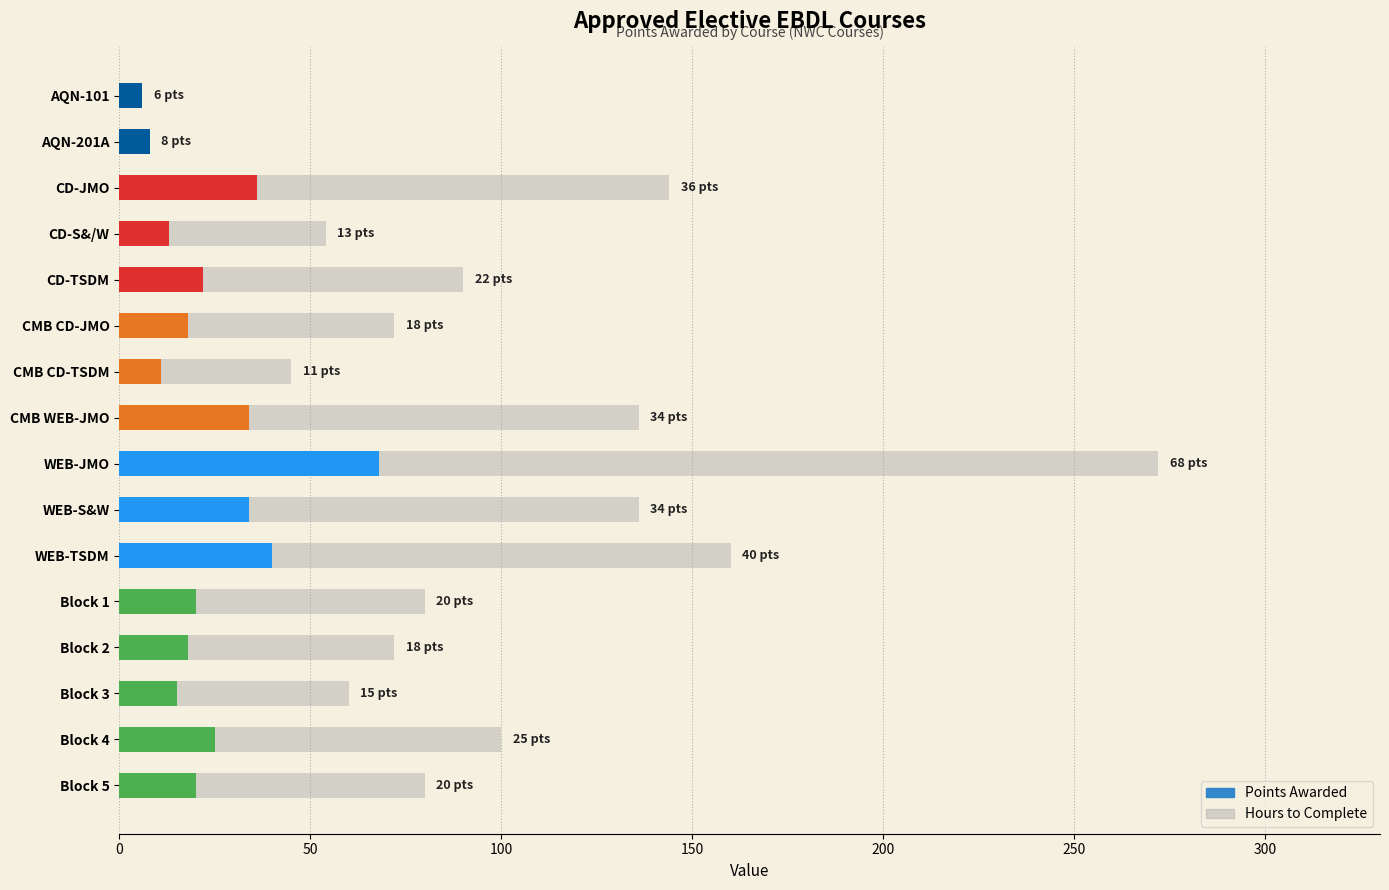

Between WEB-JMO and WEB-TSDM, which series saw the biggest shift?

Hours to Complete